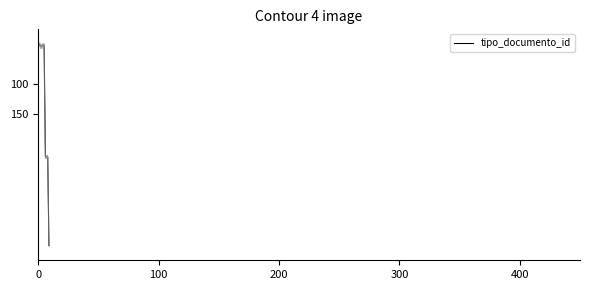

What is the average value?

124